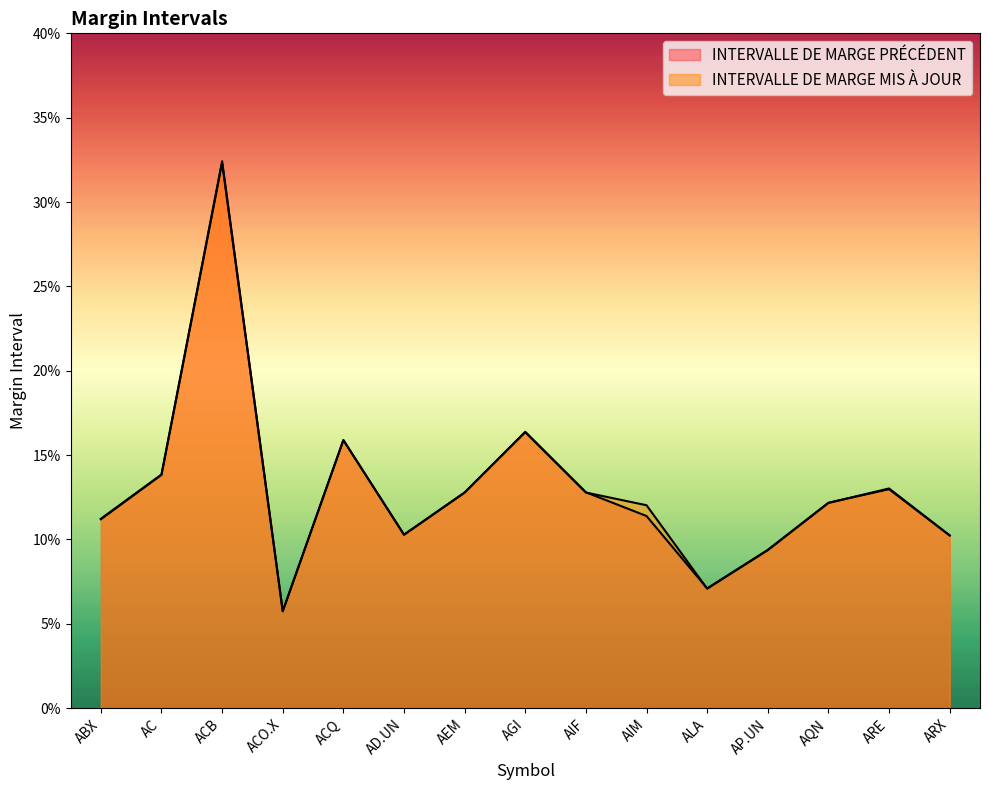

Between AD.UN and ALA, which series saw the biggest shift?

INTERVALLE DE MARGE MIS À JOUR